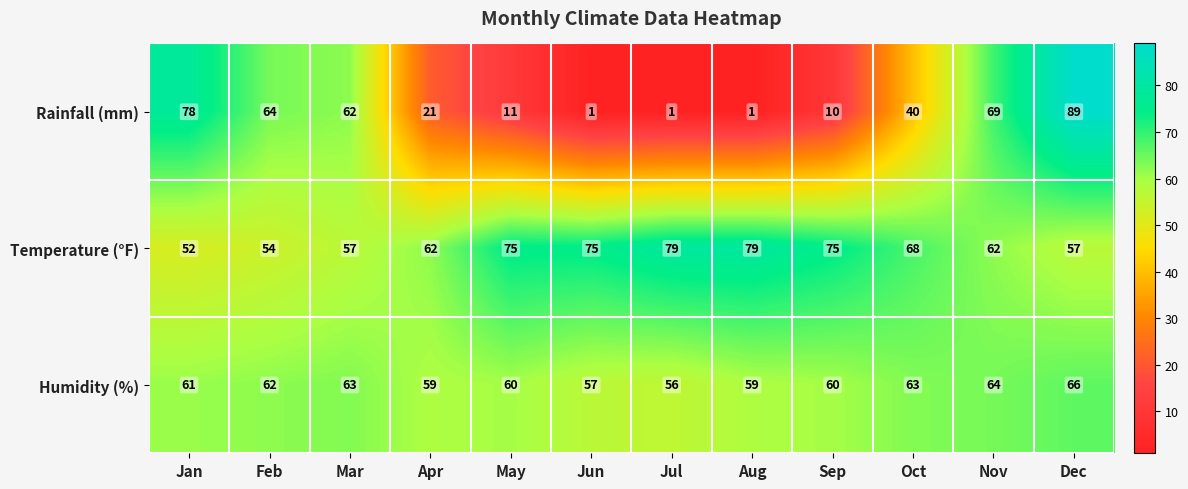

What is the sum of the Rainfall (mm) values at Jul and Oct?

41